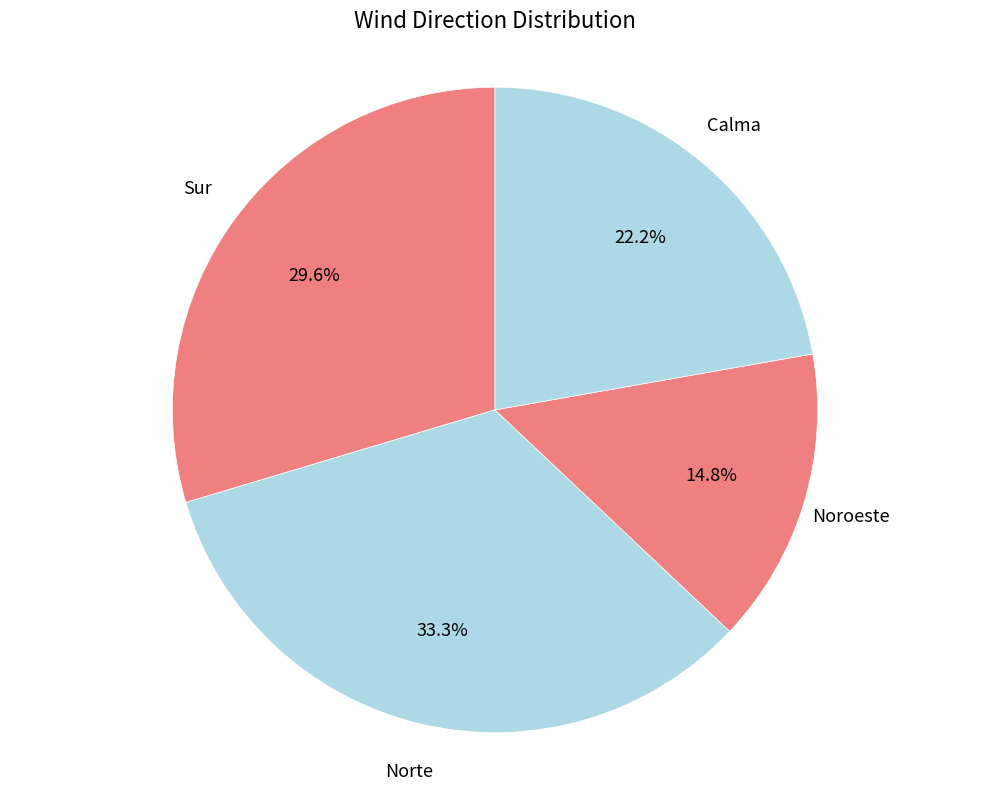

Count the number of slices in the pie.

4